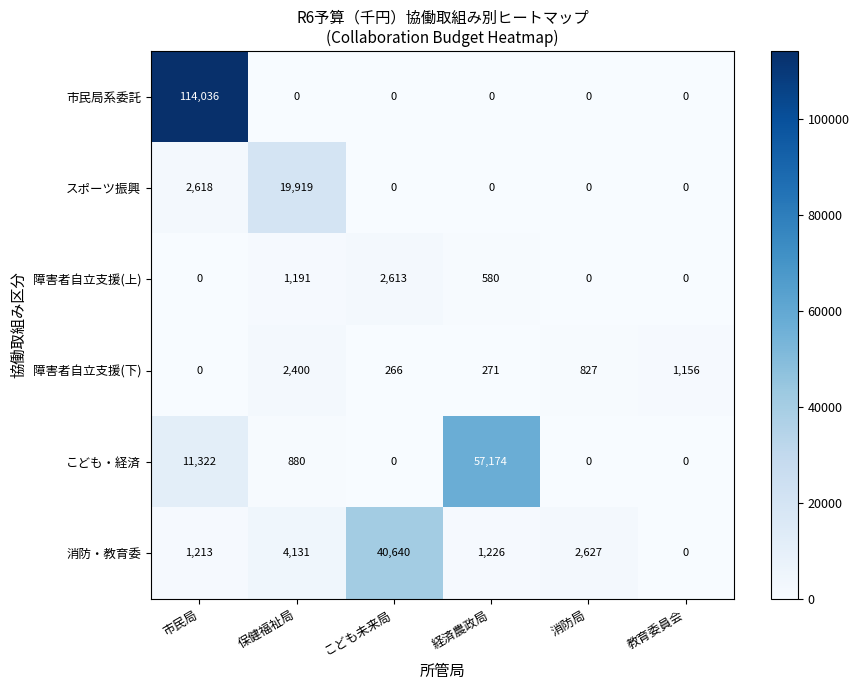

Which series has the largest total across all categories?

市民局系委託